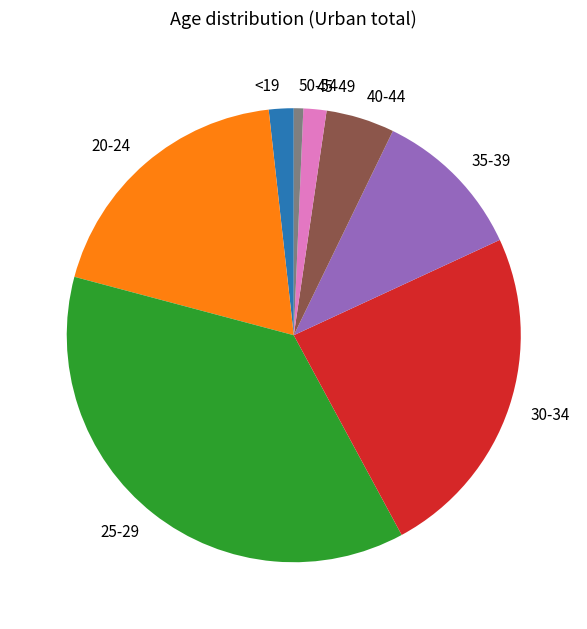

Combined, do <19 and 40-44 account for over 50%?

No